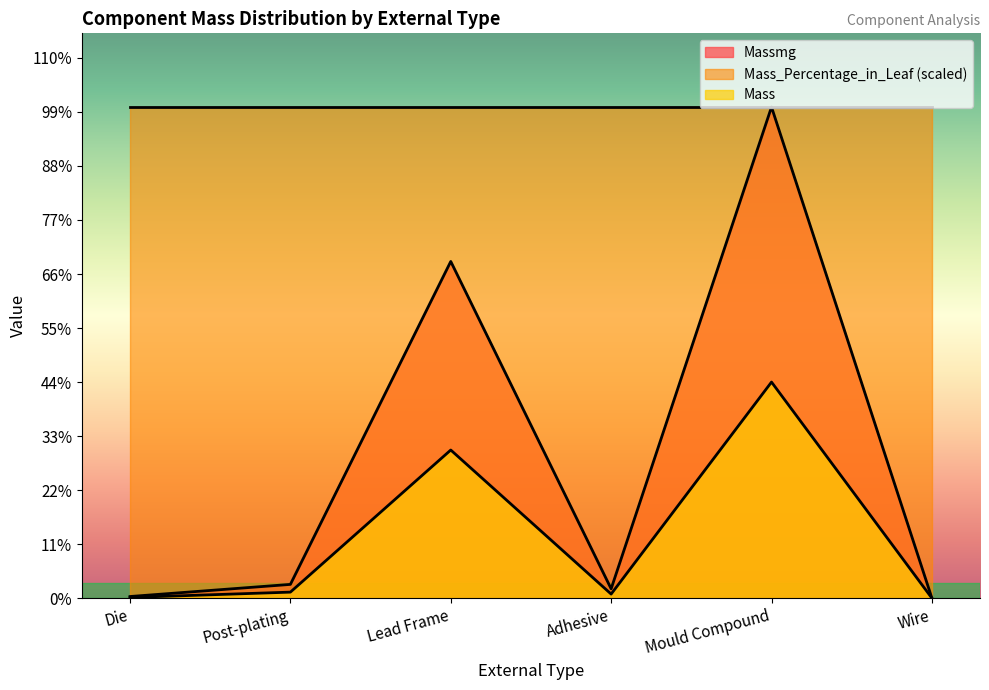

True or false: Massmg and Mass cross at least once.

False